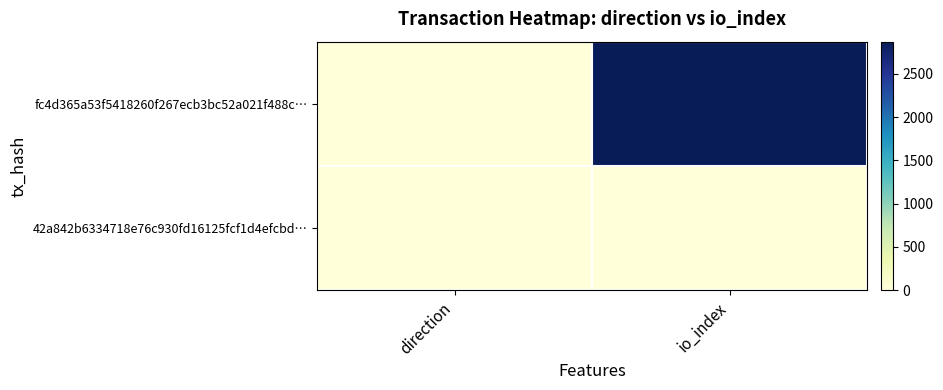

What is the difference between the highest and lowest values at direction?

2